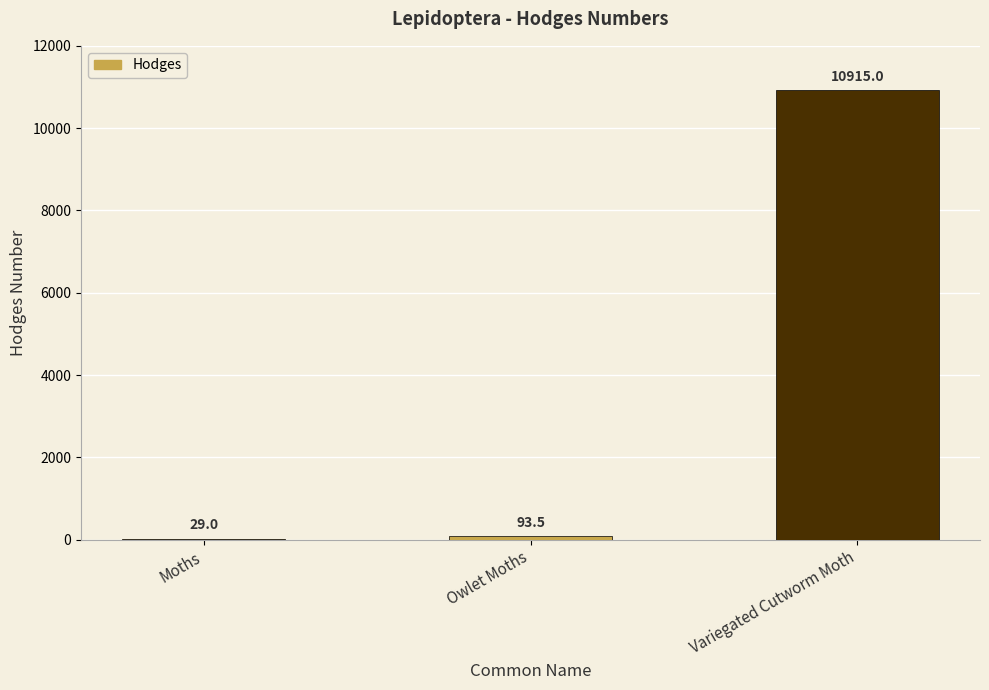

Reading left to right, what are all the values shown in this chart?

29.0	93.5	10915.0